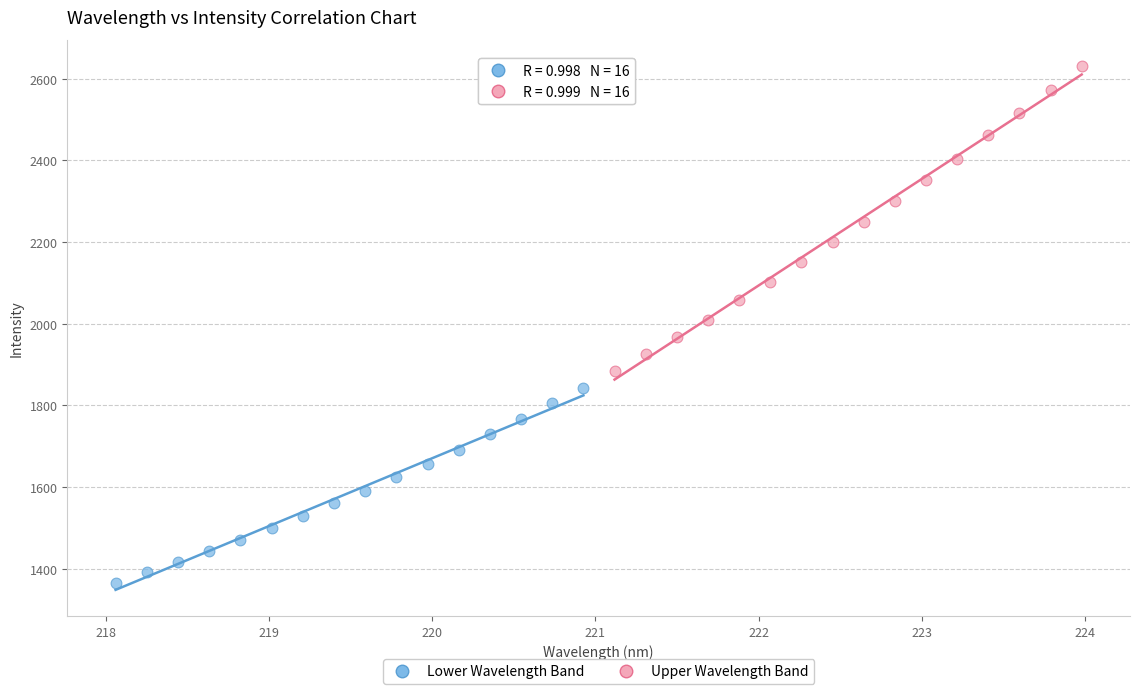

Which series has the largest Y range (max minus min)?

Upper Wavelength Band